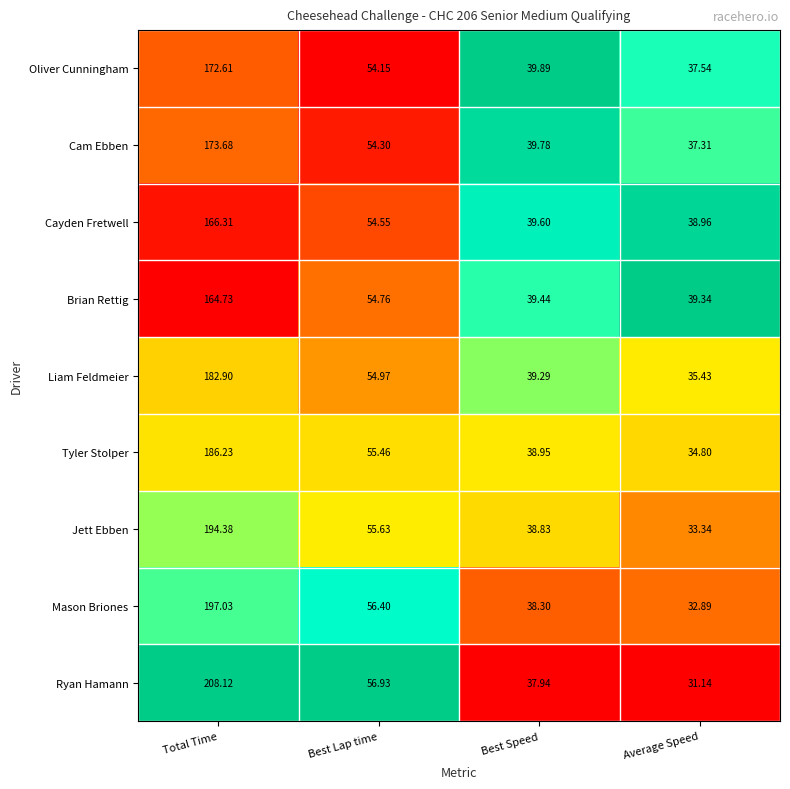

Which category has the lowest value in the Tyler Stolper series?

Average Speed